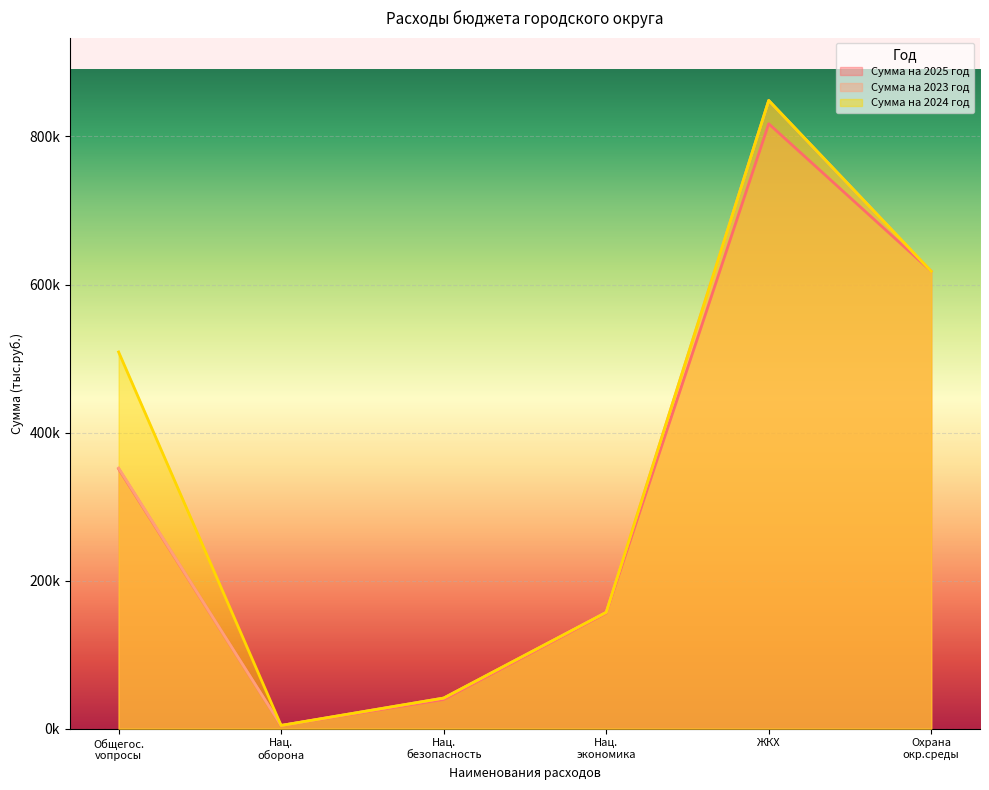

What position from the left is Нац. оборона?

2